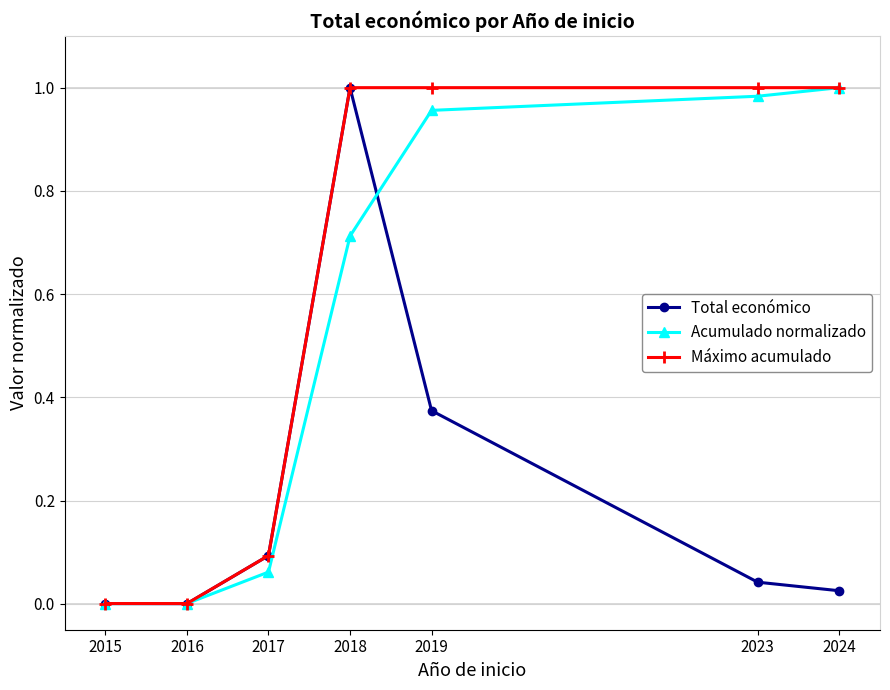

True or false: Máximo acumulado has more than 2 points higher than both neighbors.

False